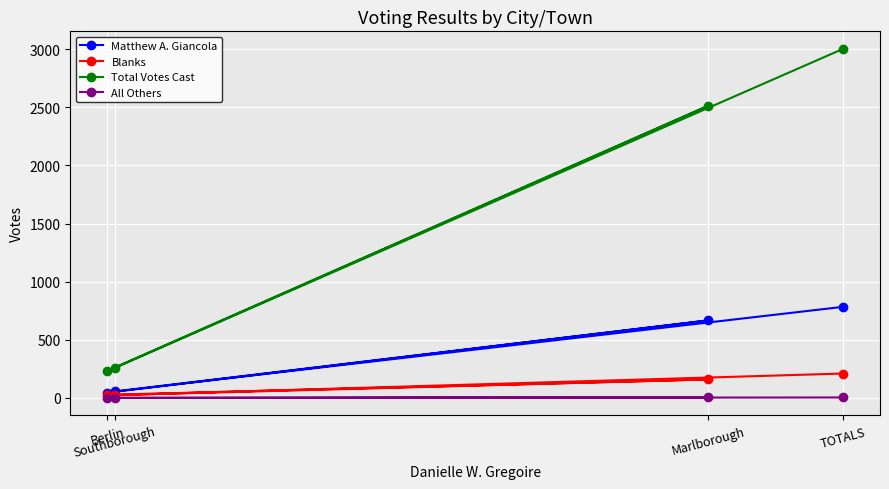

List the labels in order of All Others value, smallest first.

Berlin, Southborough, Marlborough, TOTALS